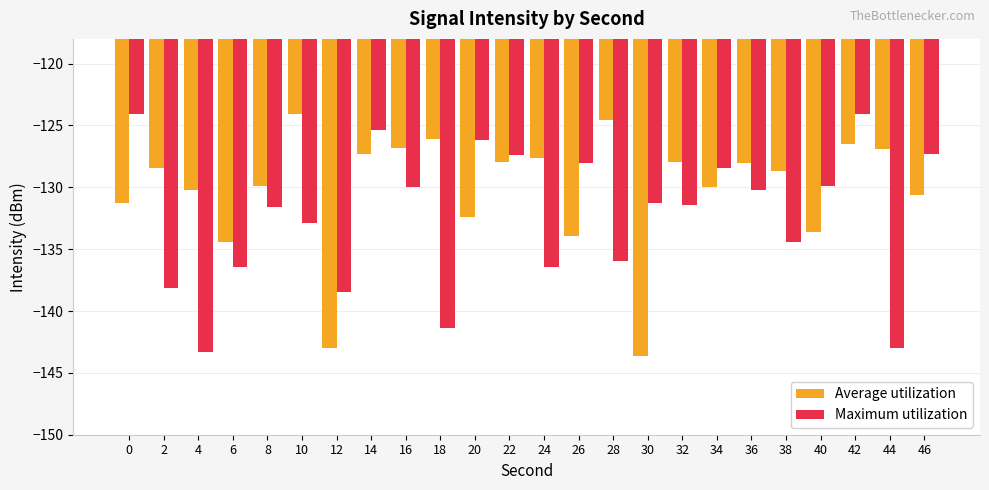

Is the value of Average utilization at 40 greater than the value of Maximum utilization at 28?

Yes